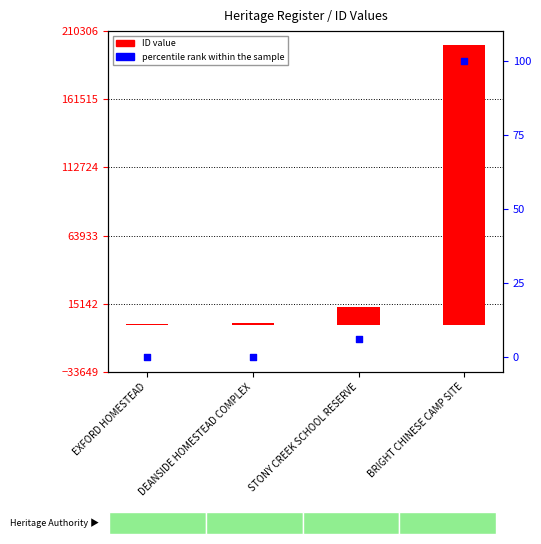

Which series has the widest spread of Y values?

ID value